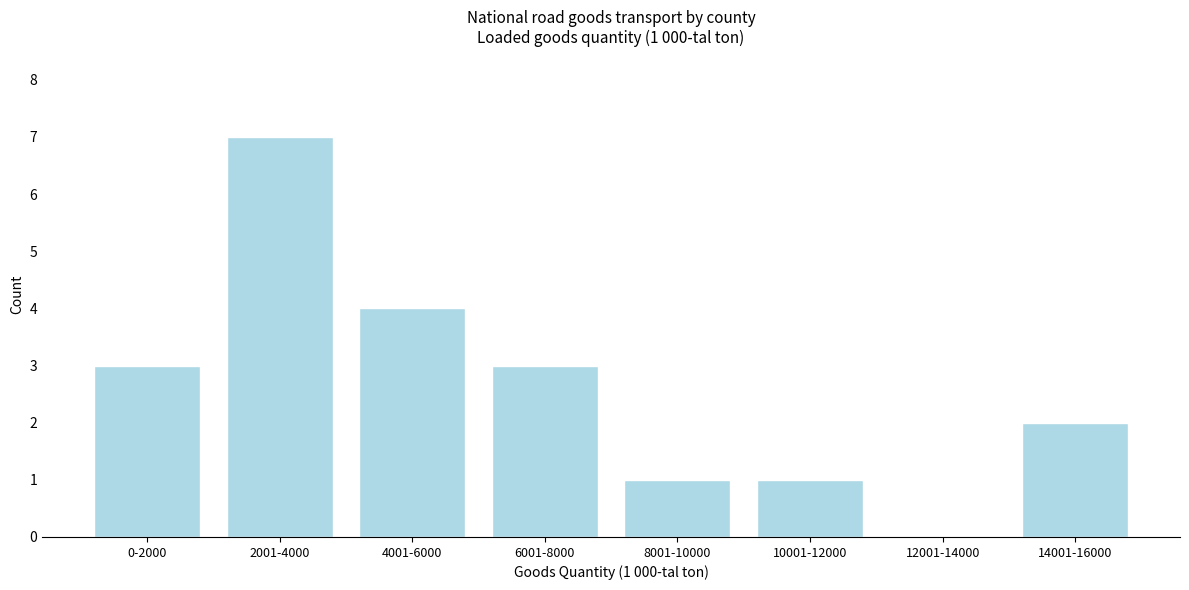

Reading left to right, transcribe all the data shown in this chart.

0-2000=3	2001-4000=7	4001-6000=4	6001-8000=3	8001-10000=1	10001-12000=1	12001-14000=0	14001-16000=2